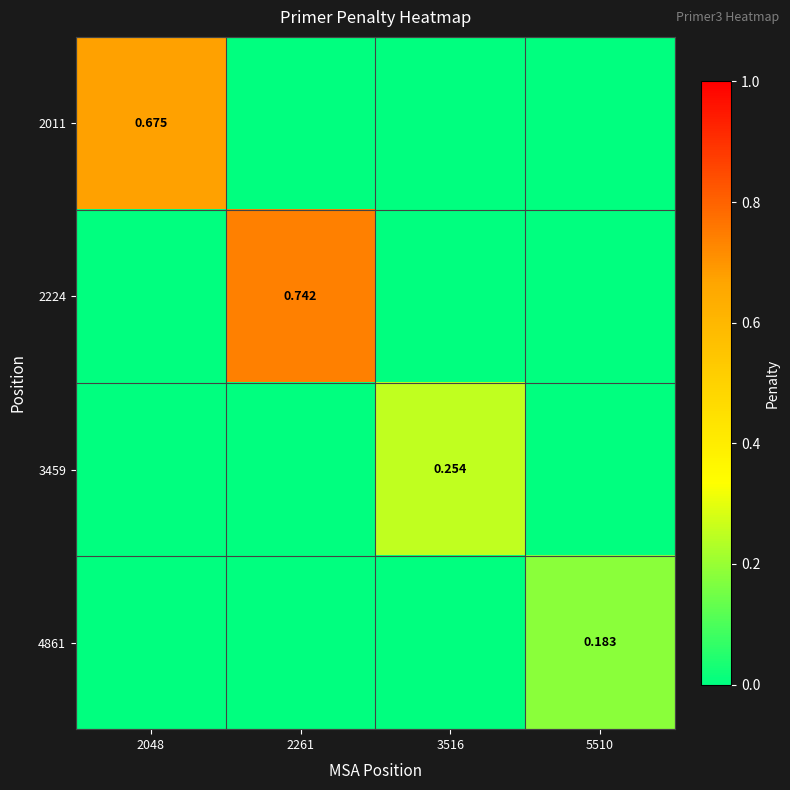

Read the 3459 value at 3516.

0.3